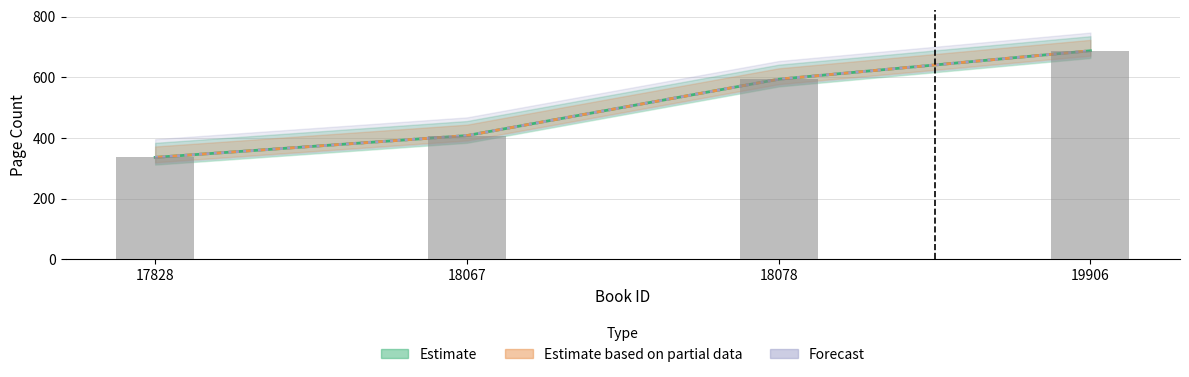

Does the chart contain stacked bars?

No